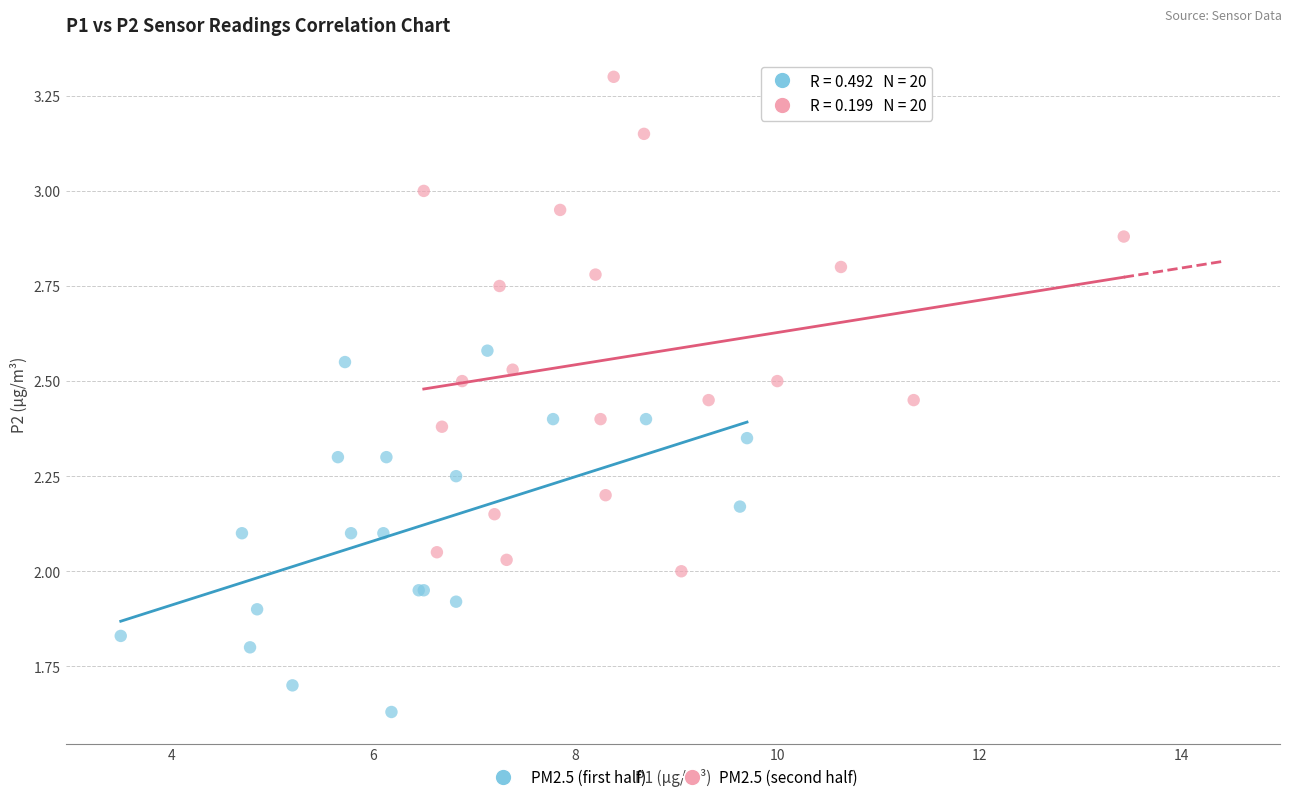

Which series contains the lowest Y value?

PM2.5 (first half)